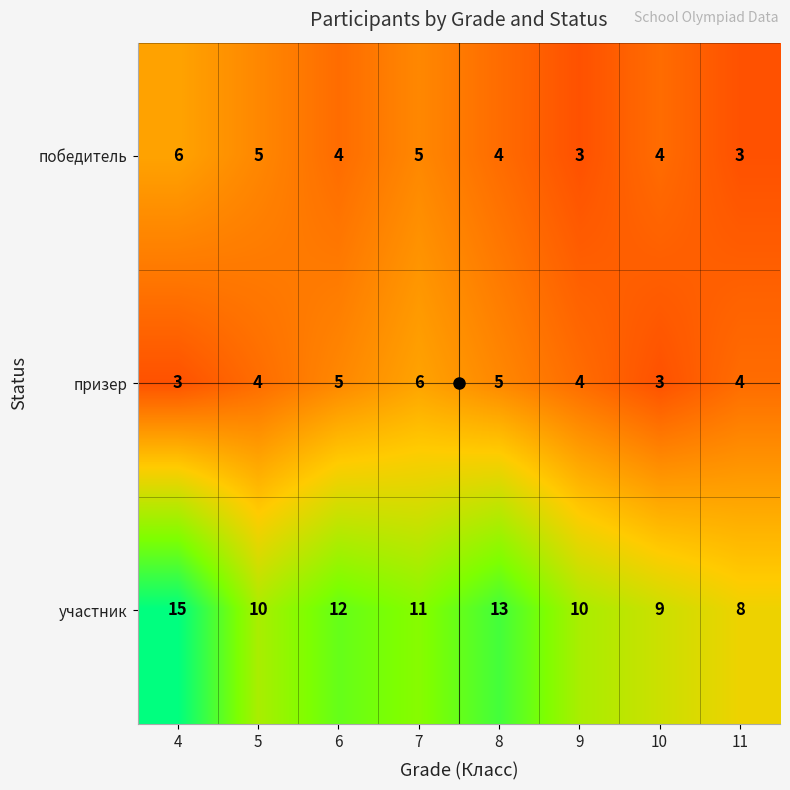

How many победитель values are between 4 and 5?

5